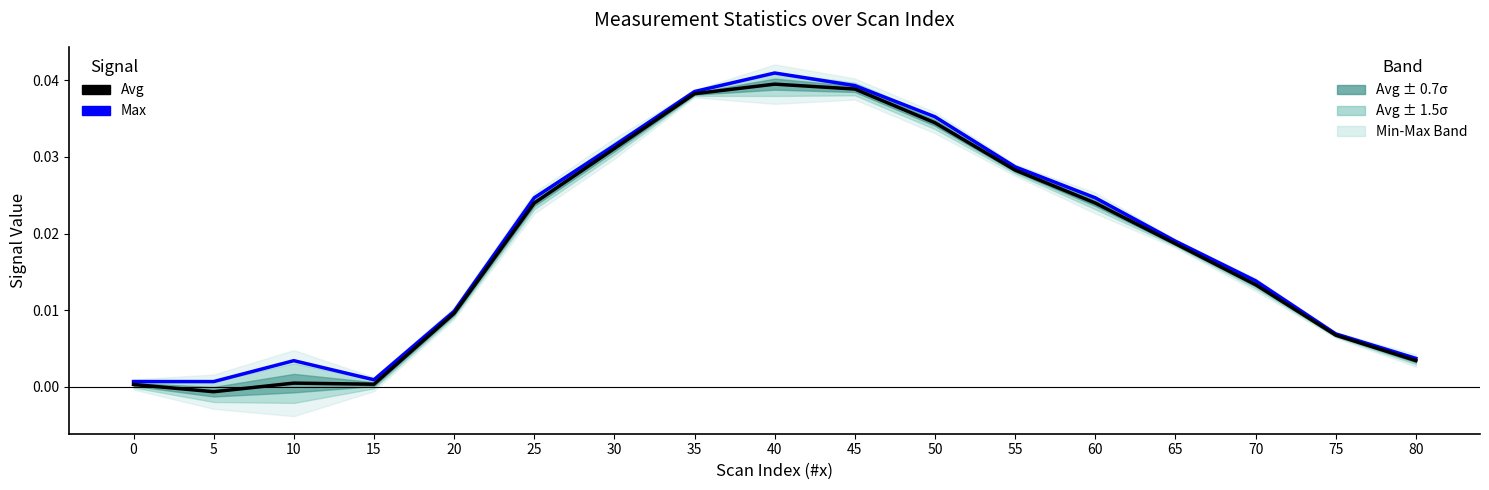

Rank the categories by Avg value from highest to lowest.

40, 45, 35, 50, 30, 55, 25, 60, 65, 70, 20, 75, 80, 10, 15, 0, 5